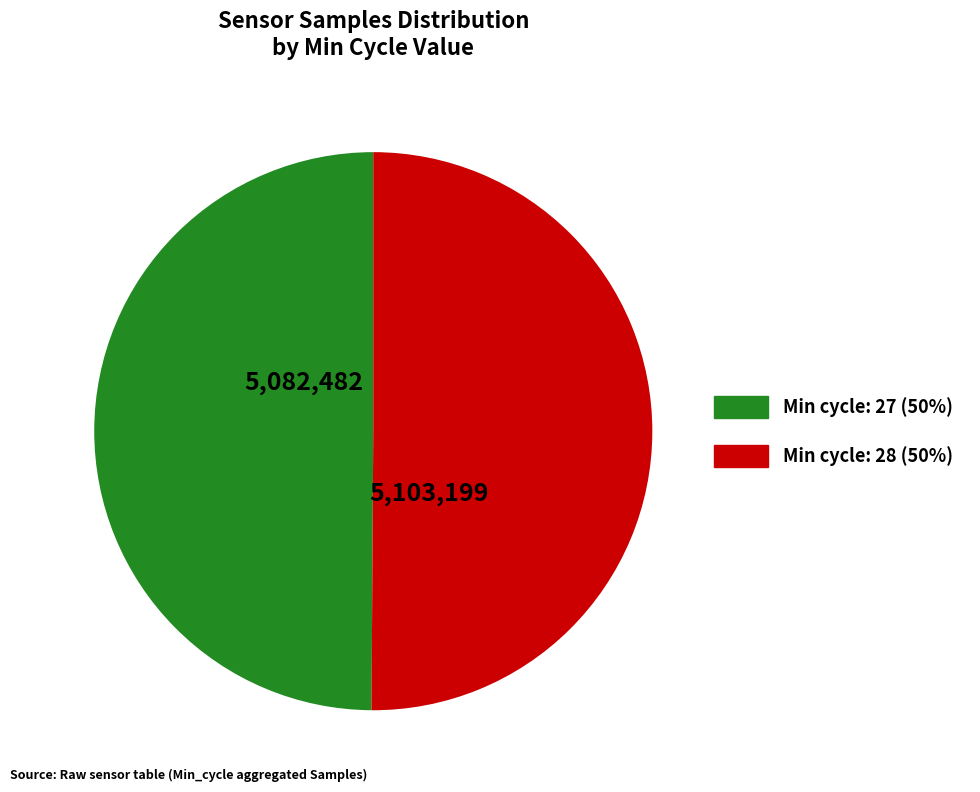

To the nearest percent, what is the average slice percentage?

50%